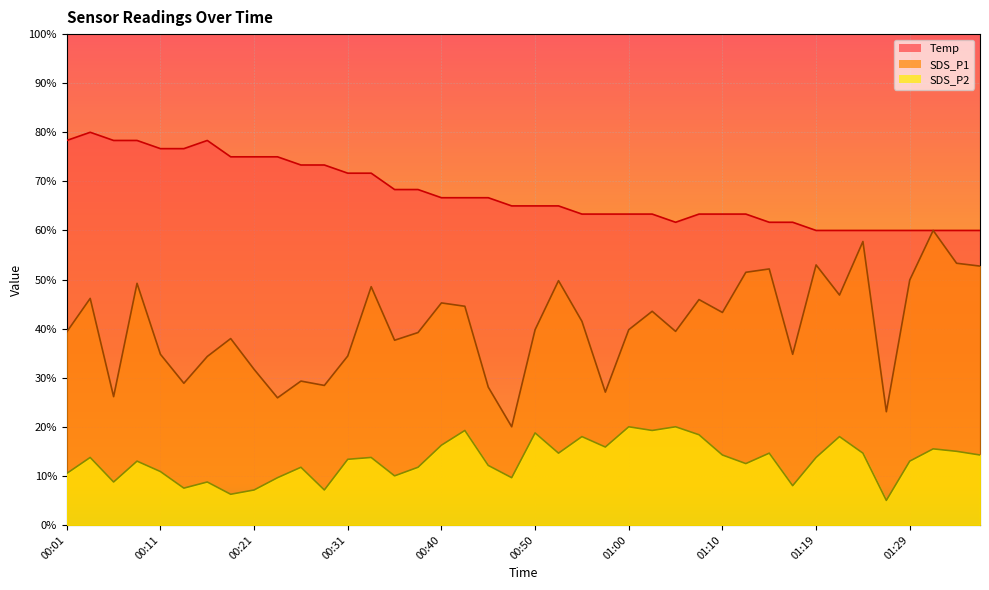

Is it true that SDS_P1 equals 46.2 at 00:04?

True